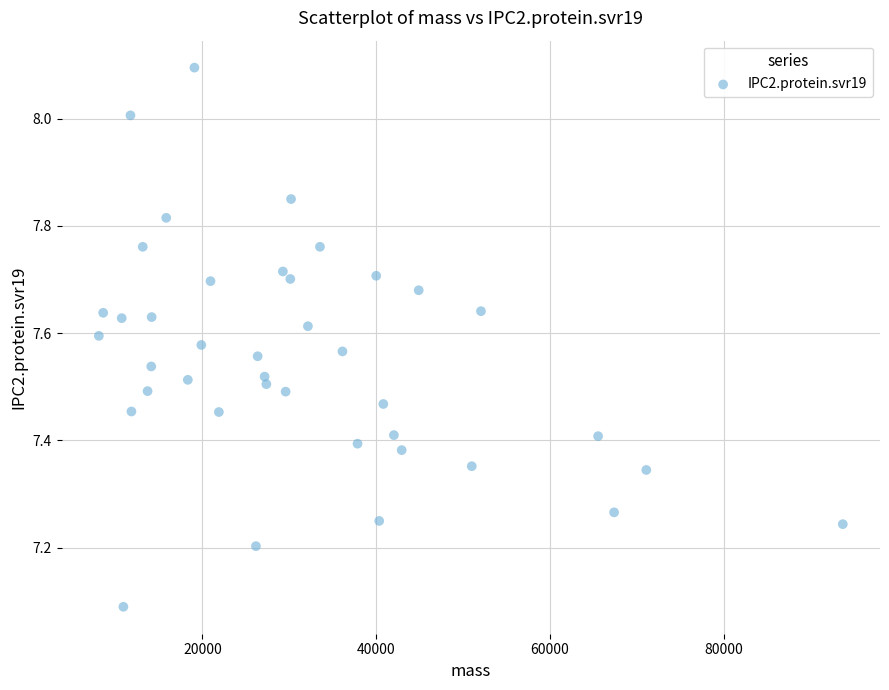

What Y value in the scatter plot is closest to 7?

7.1